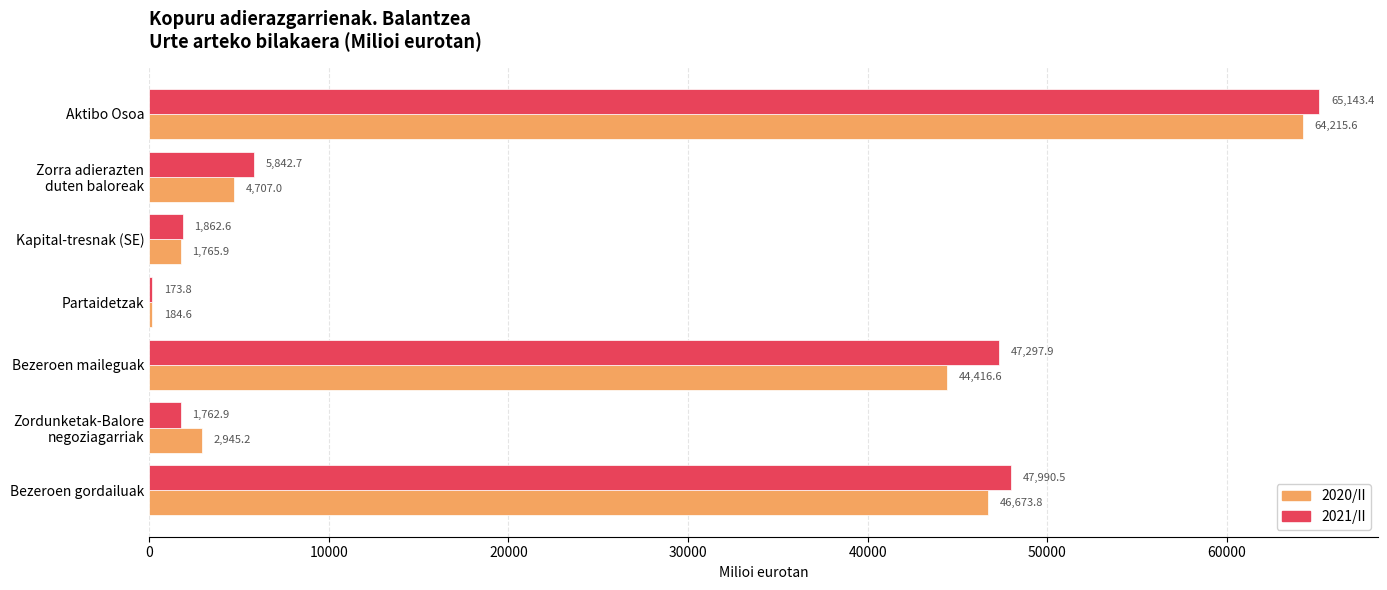

What is the maximum value for 2020/II?

64215.6